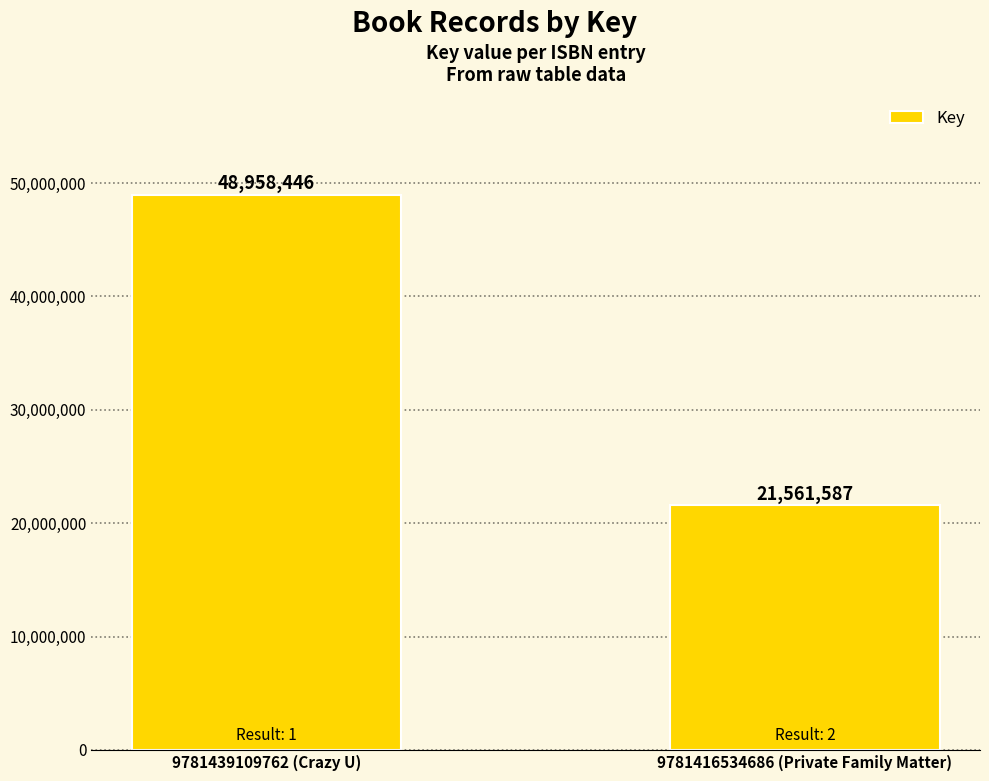

Reading left to right, transcribe all the data shown in this chart.

9781439109762 (Crazy U)=48958446	9781416534686 (Private Family Matter)=21561587